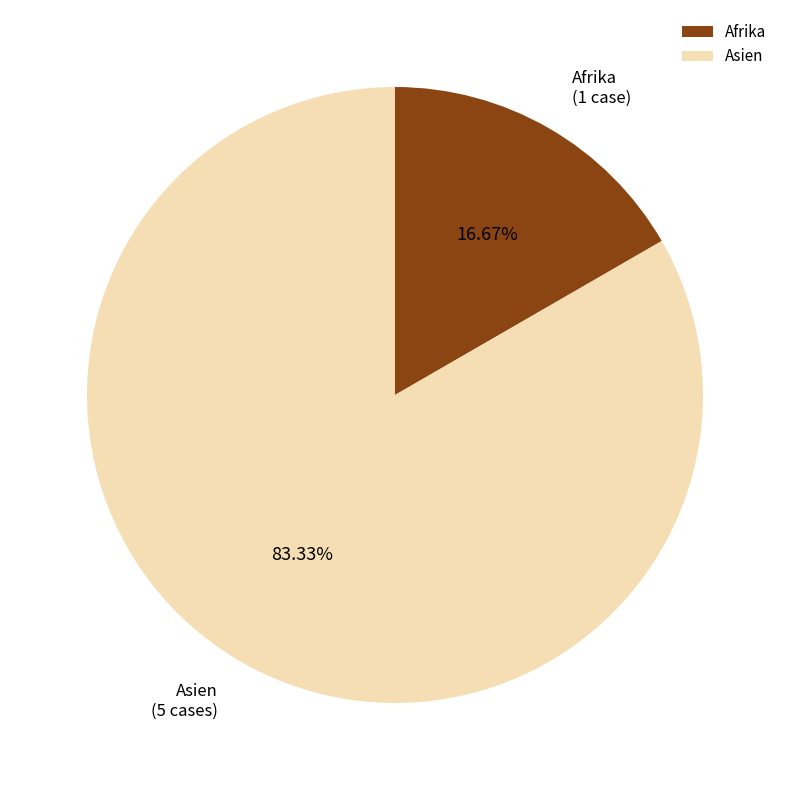

Which has a higher value, Afrika or Asien?

Asien